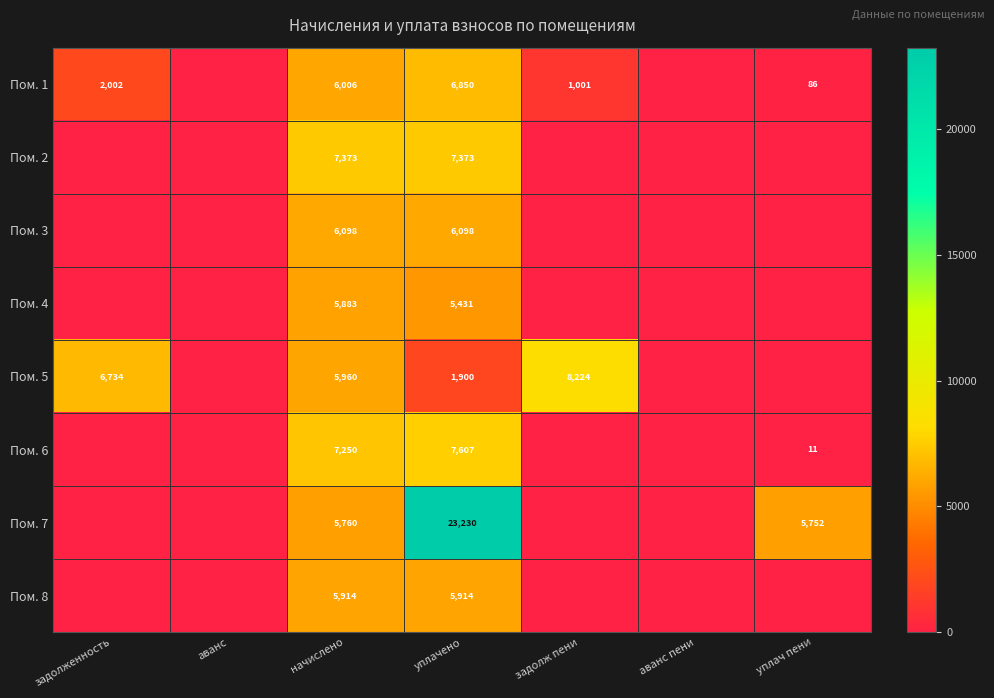

True or false: Пом. 2 has a value of 3769 at начислено.

False